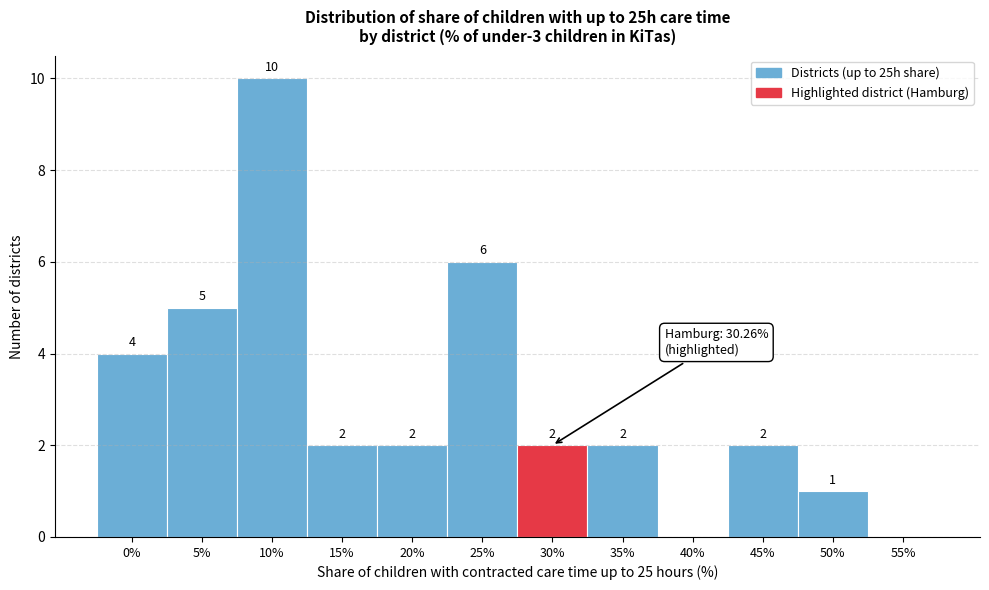

Reading right to left, transcribe all the data shown in this chart.

55%=0	50%=1	45%=2	40%=0	35%=2	30%=2	25%=6	20%=2	15%=2	10%=10	5%=5	0%=4